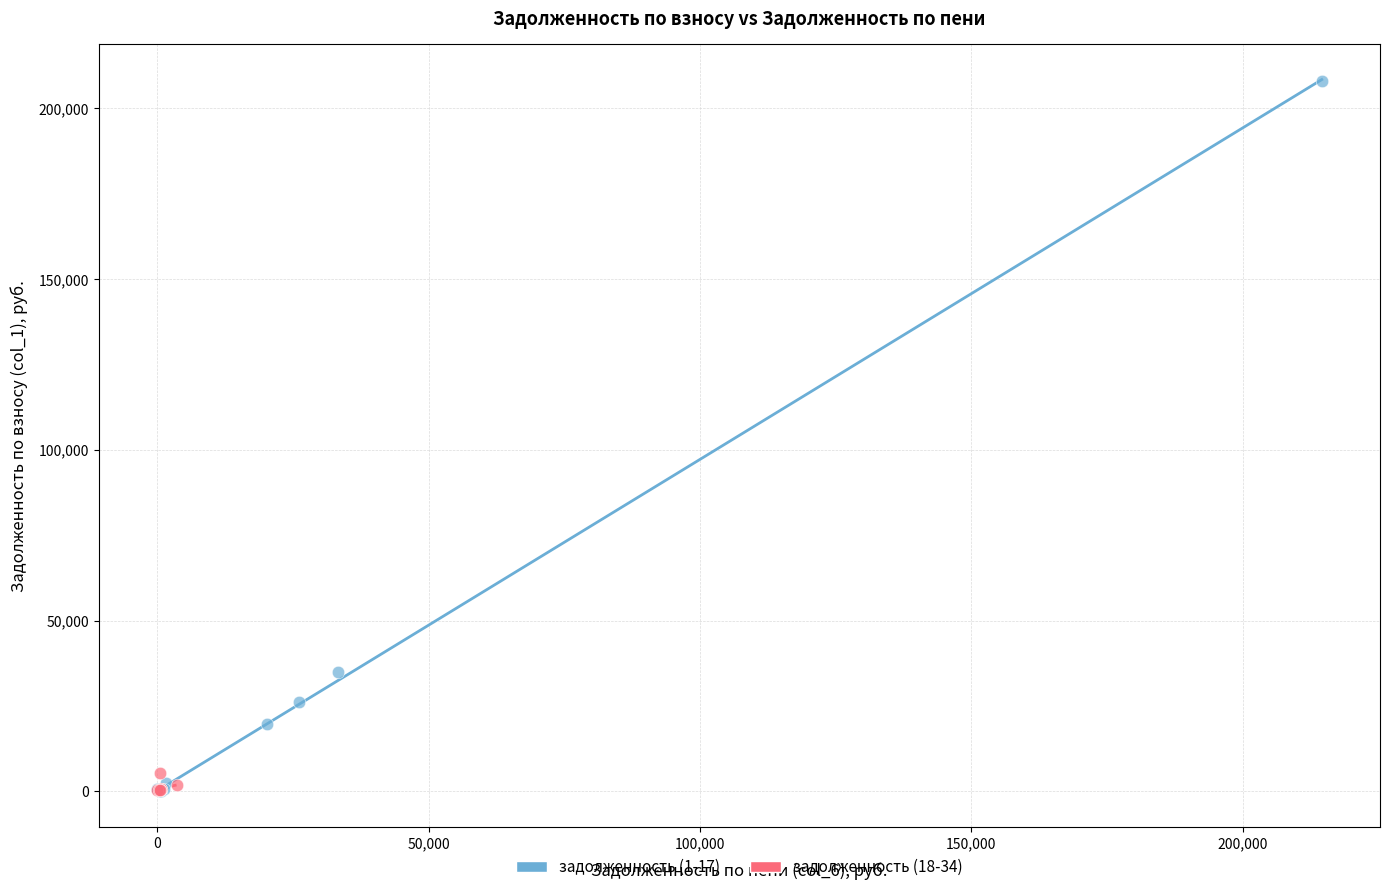

Which series has the largest Y range (max minus min)?

задолженность (1-17)